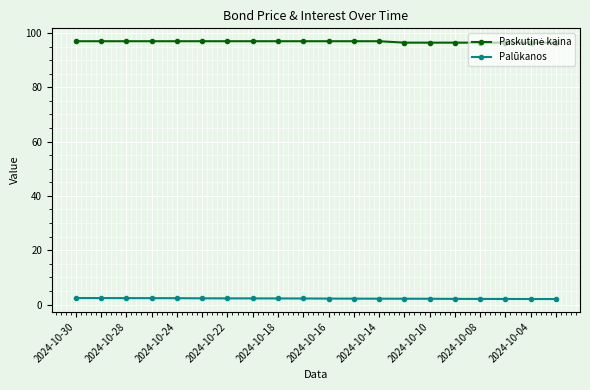

What is the sum of all Palūkanos values?

44.4